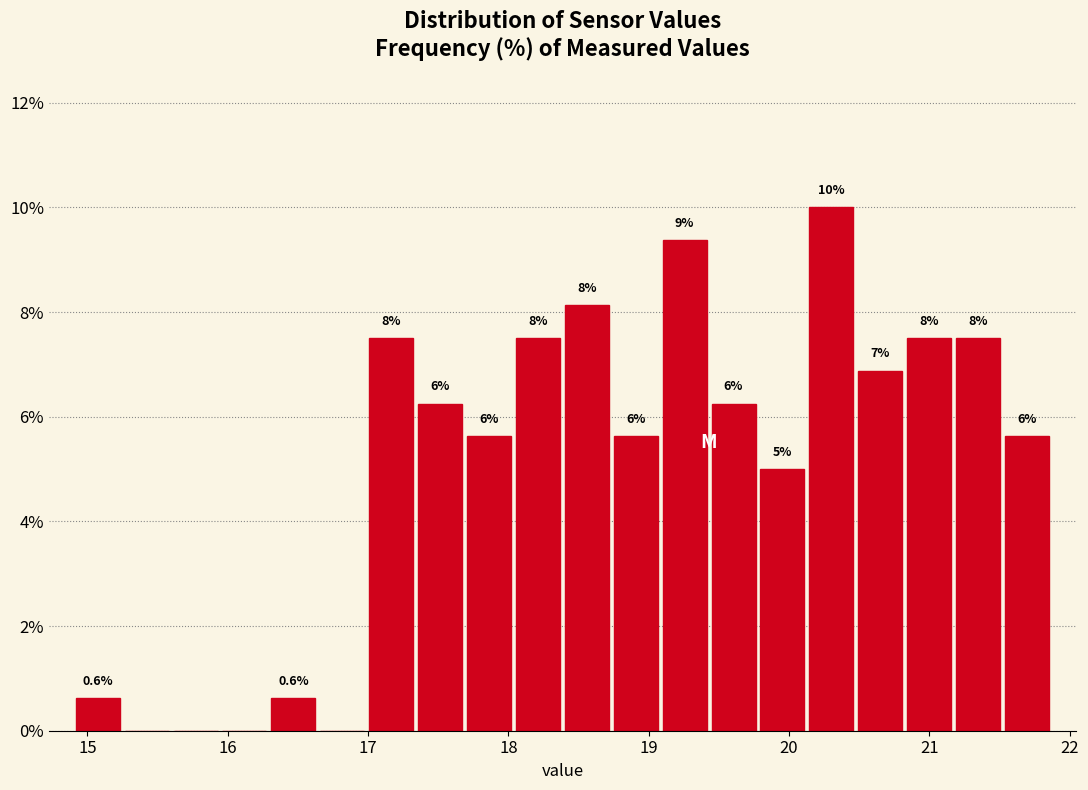

Around what value on the x-axis is the tallest bar? Give the approximate position of its centre, as read against the axis.

20.3